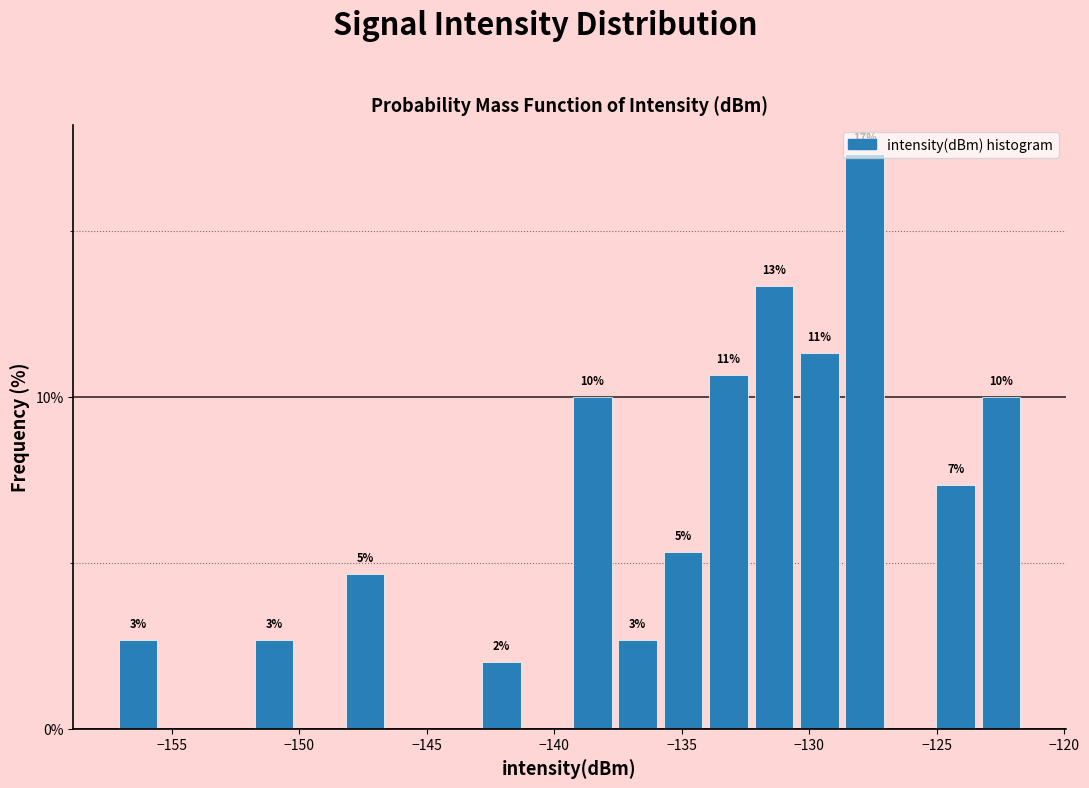

Read against the x-axis, roughly where is the centre of the tallest bar?

-128.0